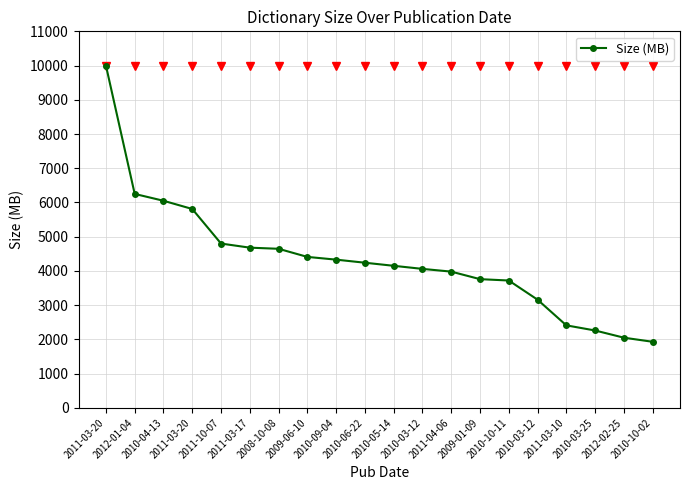

How many data points are less than 4240?

10